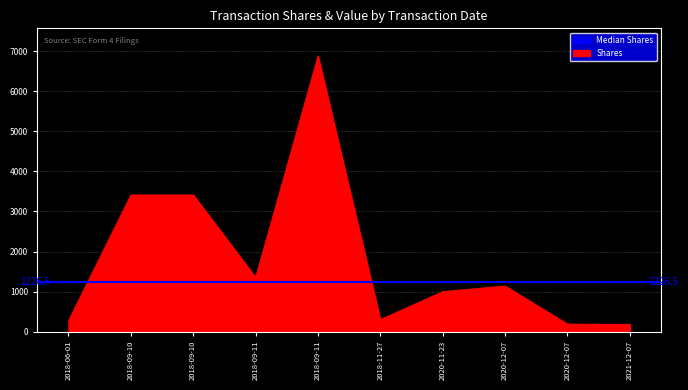

What is the change in value from 2018-09-10 to 2020-12-07?

-3225